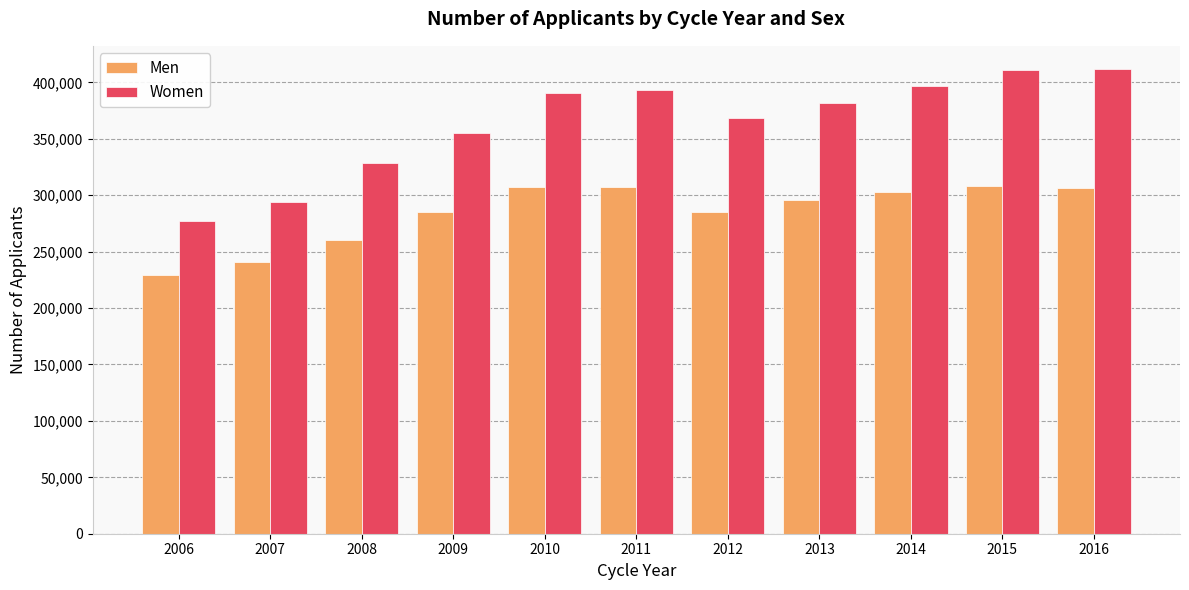

What is the difference between the second highest and minimum values in the Women series?

133315